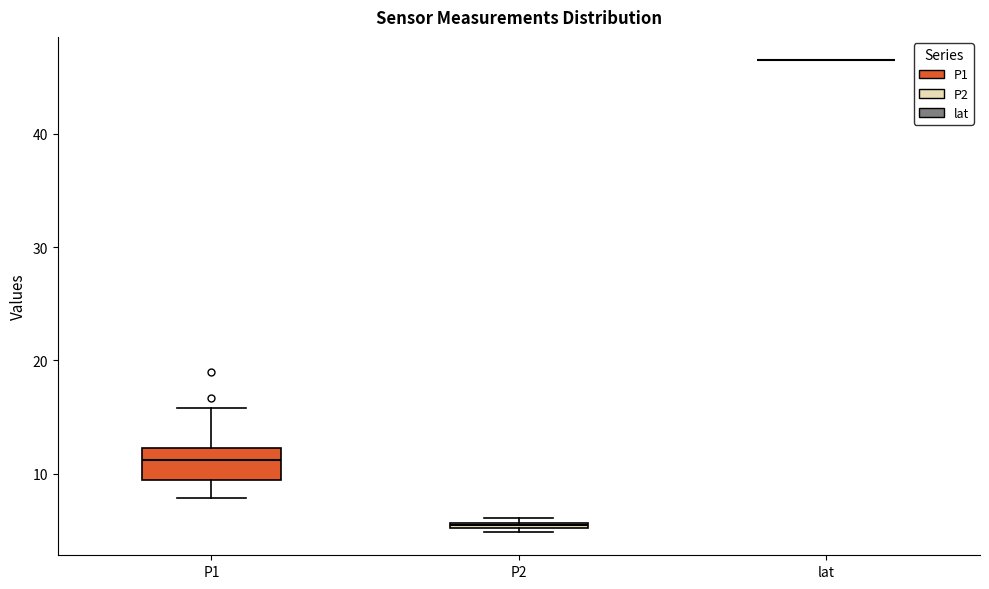

Which box is the tallest, from its lower edge to its upper edge?

P1